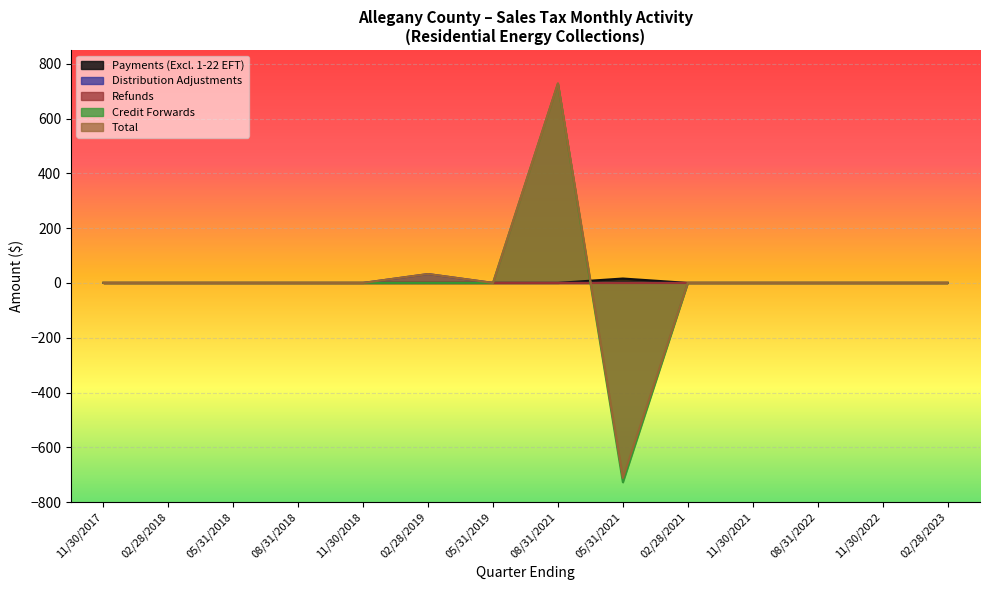

What is the total value across all series at 08/31/2021?

1455.3